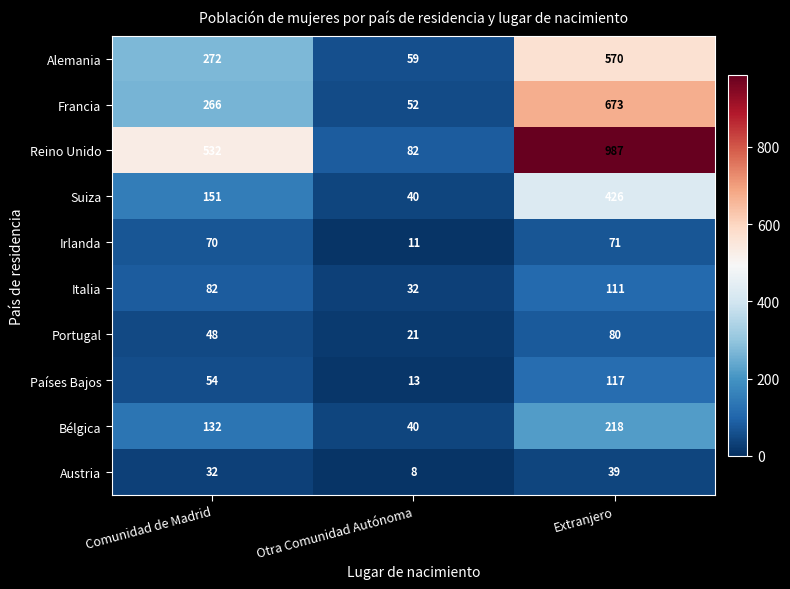

What is the total value across all series at Extranjero?

3292